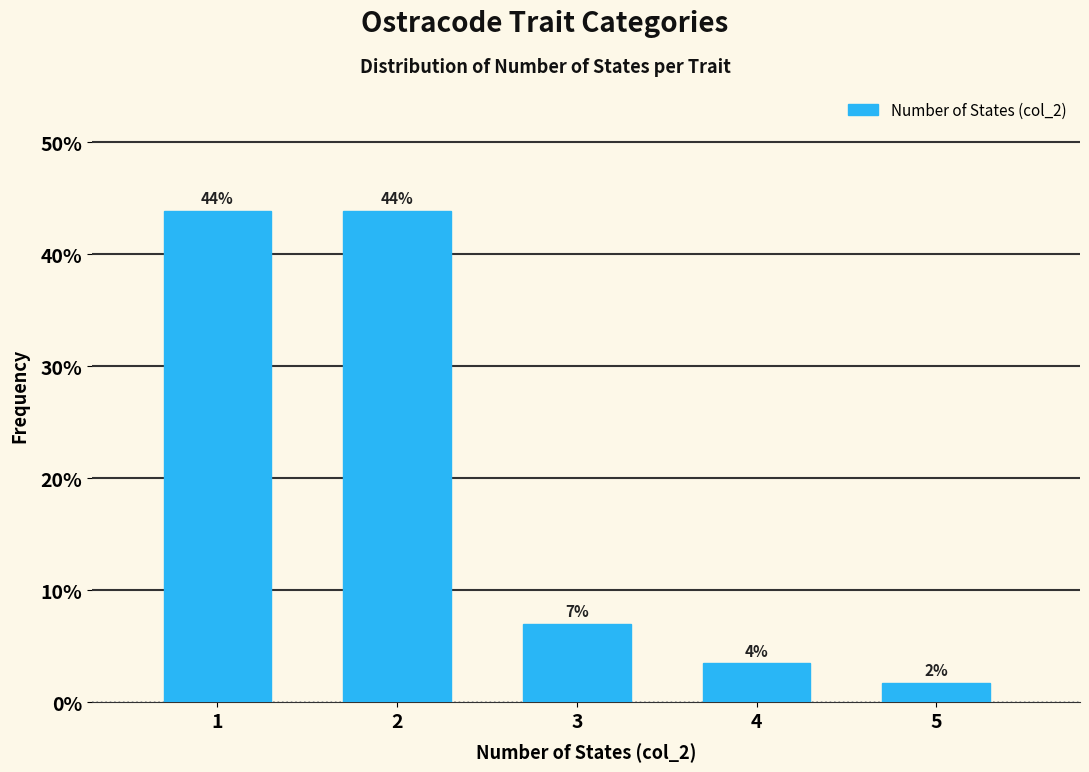

True or false: the data shows 12.5 at 3.

False